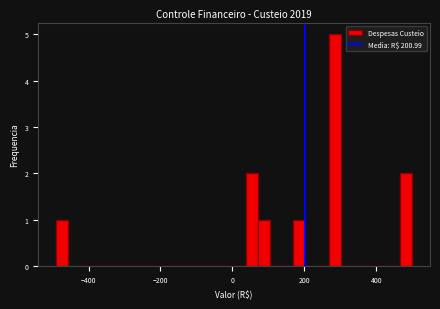

Read against the x-axis, roughly where is the centre of the tallest bar?

280